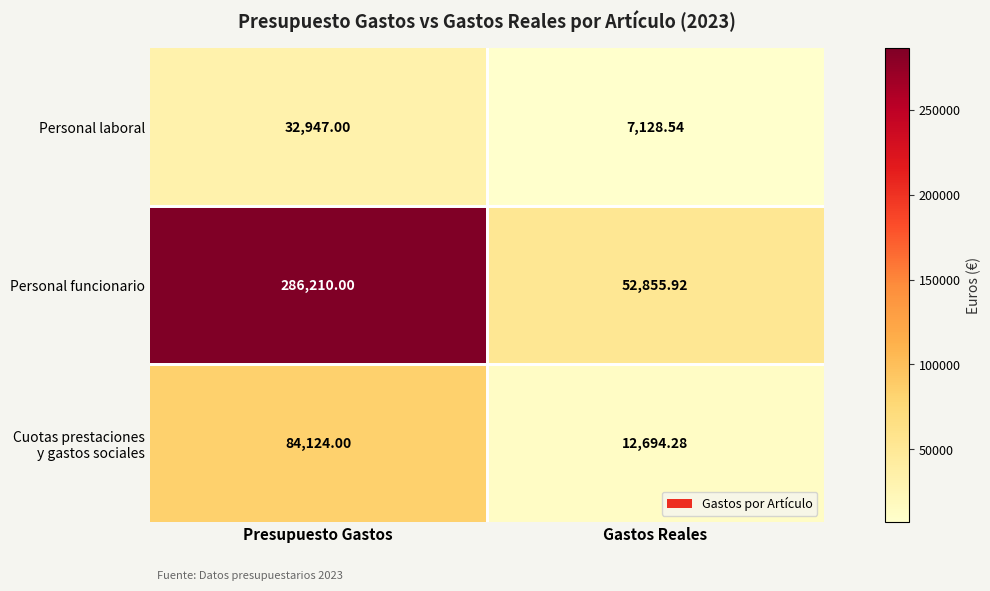

Which category has the highest value across all series?

Presupuesto Gastos